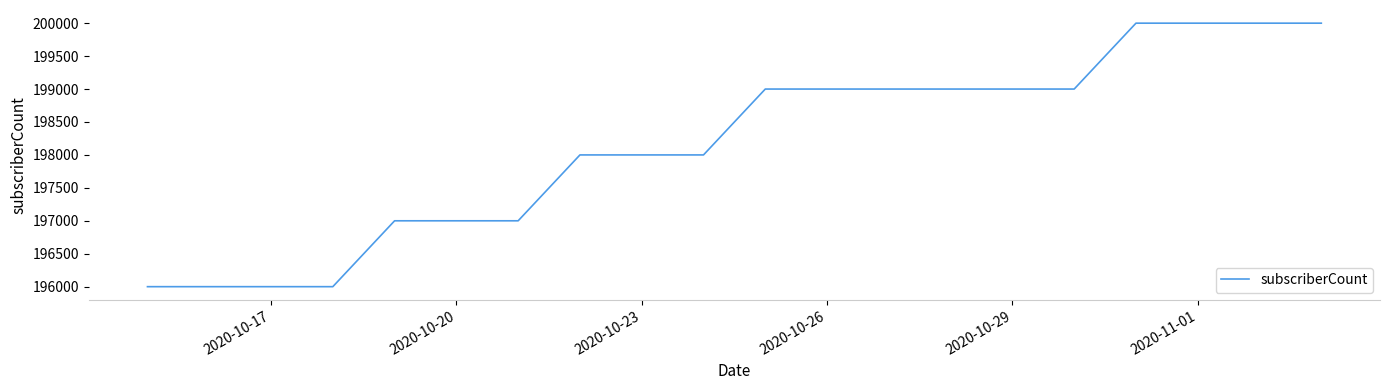

What is the difference between the maximum and minimum values?

4000